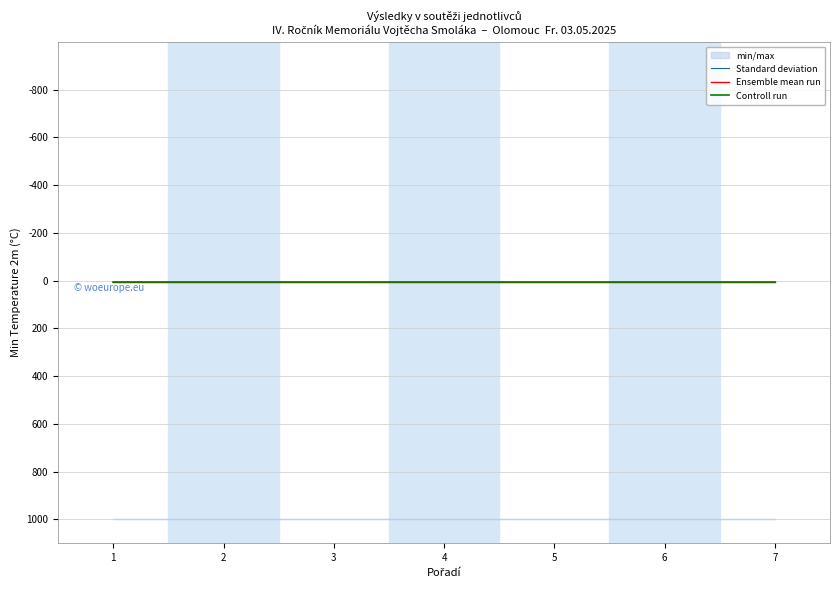

Which category has the lowest value across all series?

1